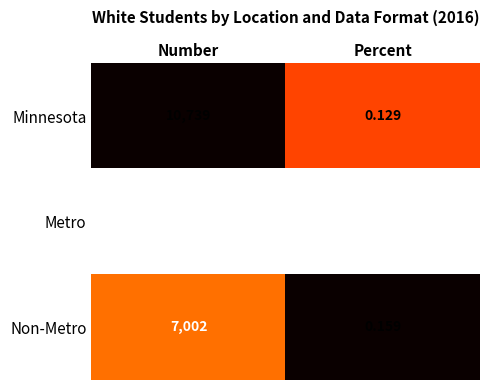

Which series has the largest total across all categories?

Minnesota